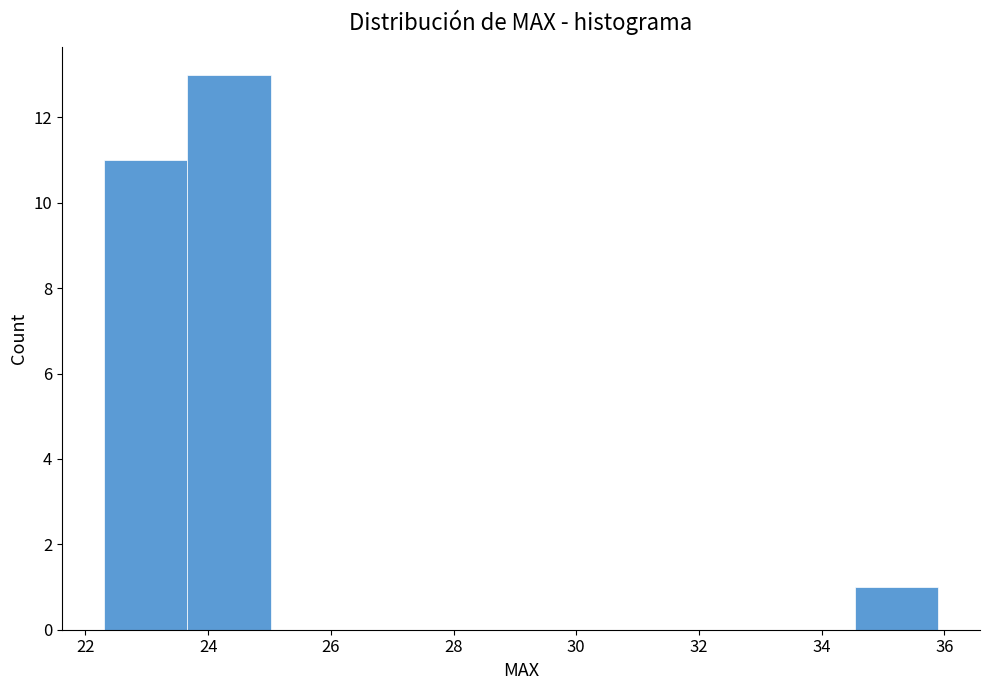

Over which range of the x-axis is the bar tallest?

23.66 to 25.02